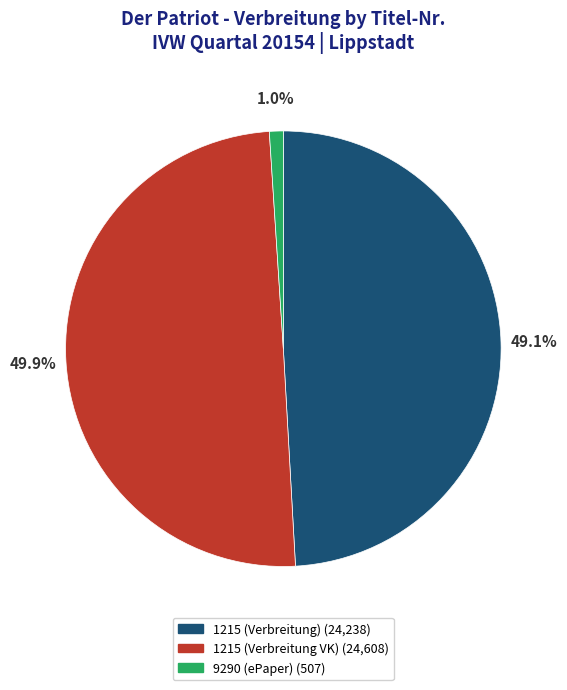

To the nearest percent, what is the average slice percentage?

33%